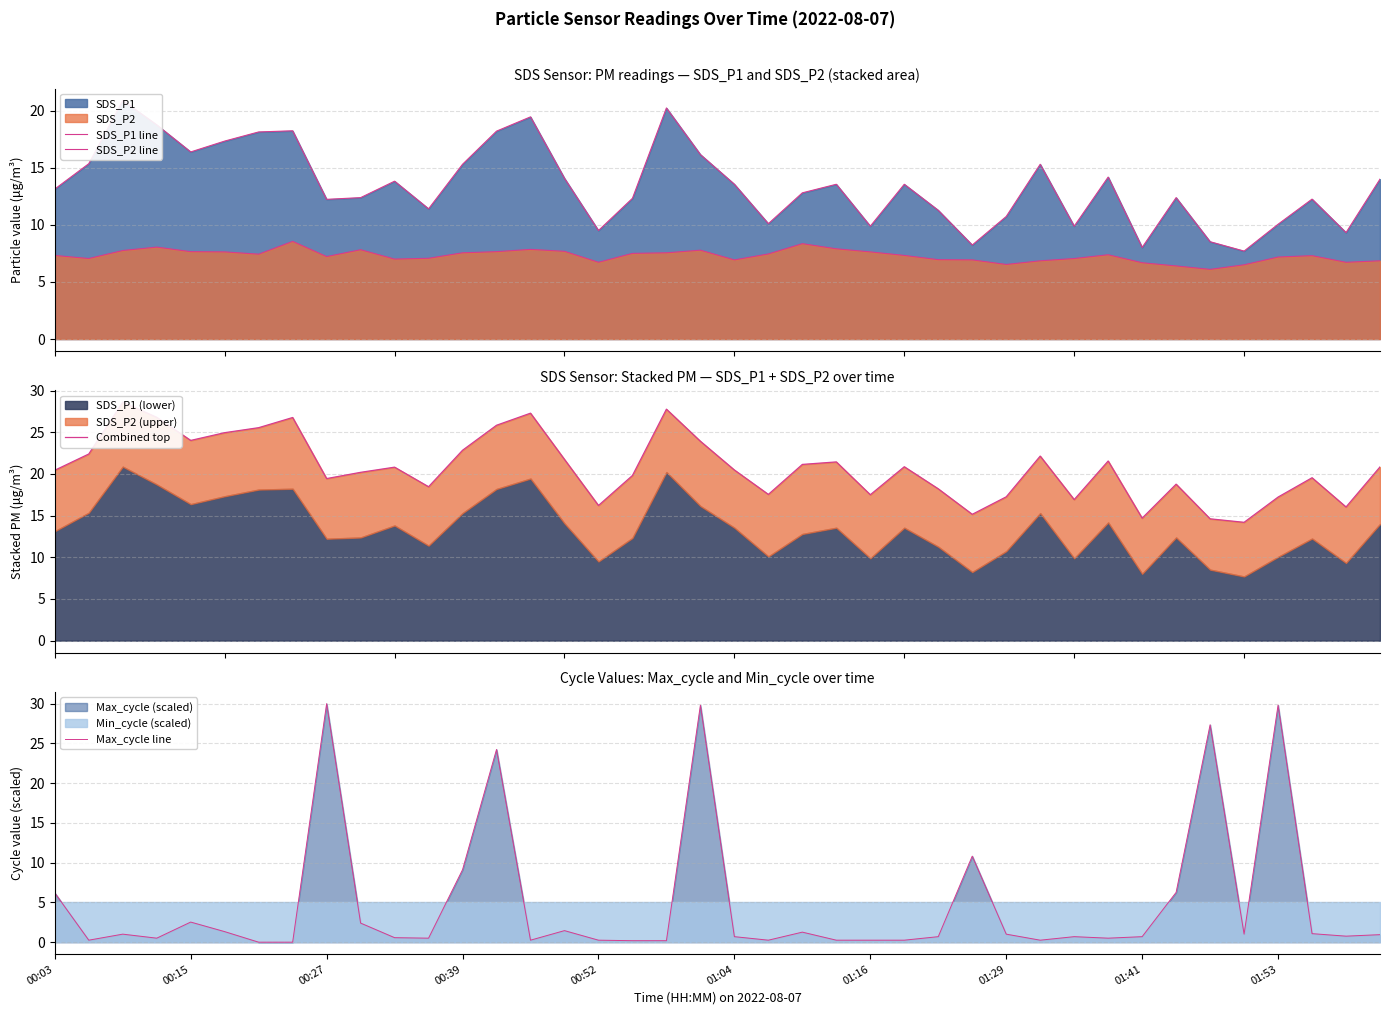

Which series has the largest total across all categories?

Combined top